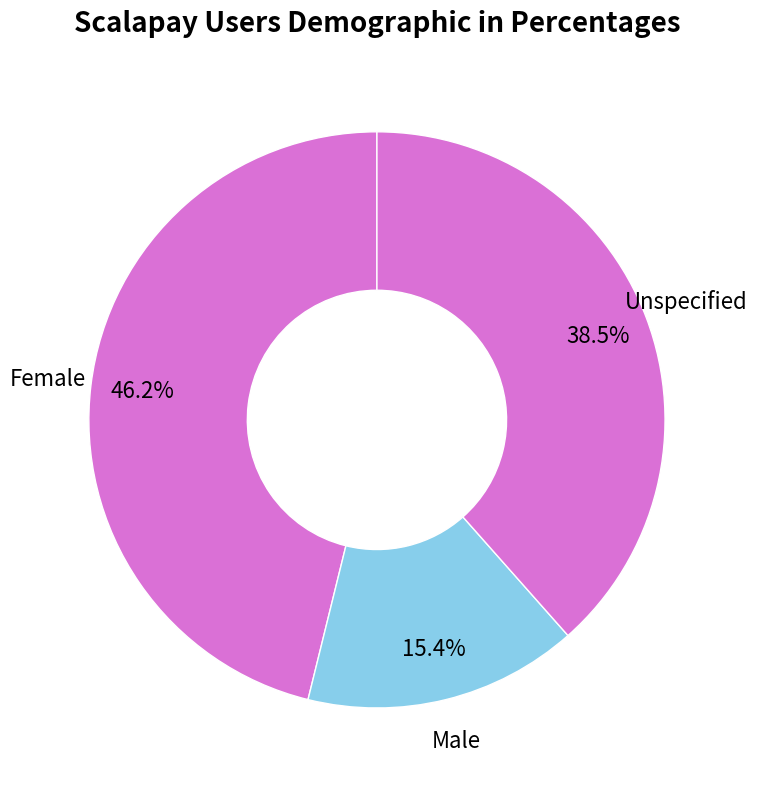

How many segments does this pie chart have?

3